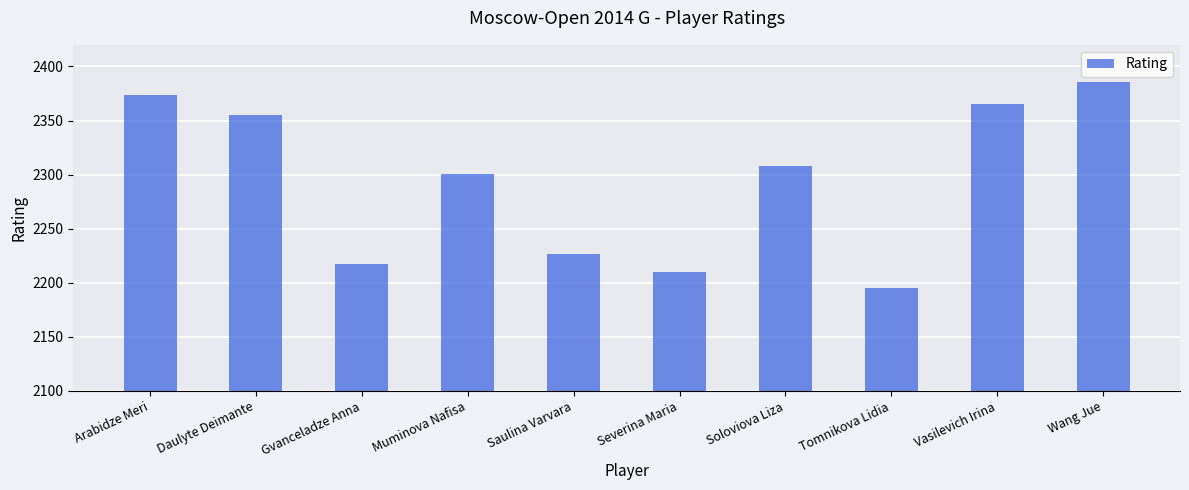

What is the maximum value shown in the chart?

2386